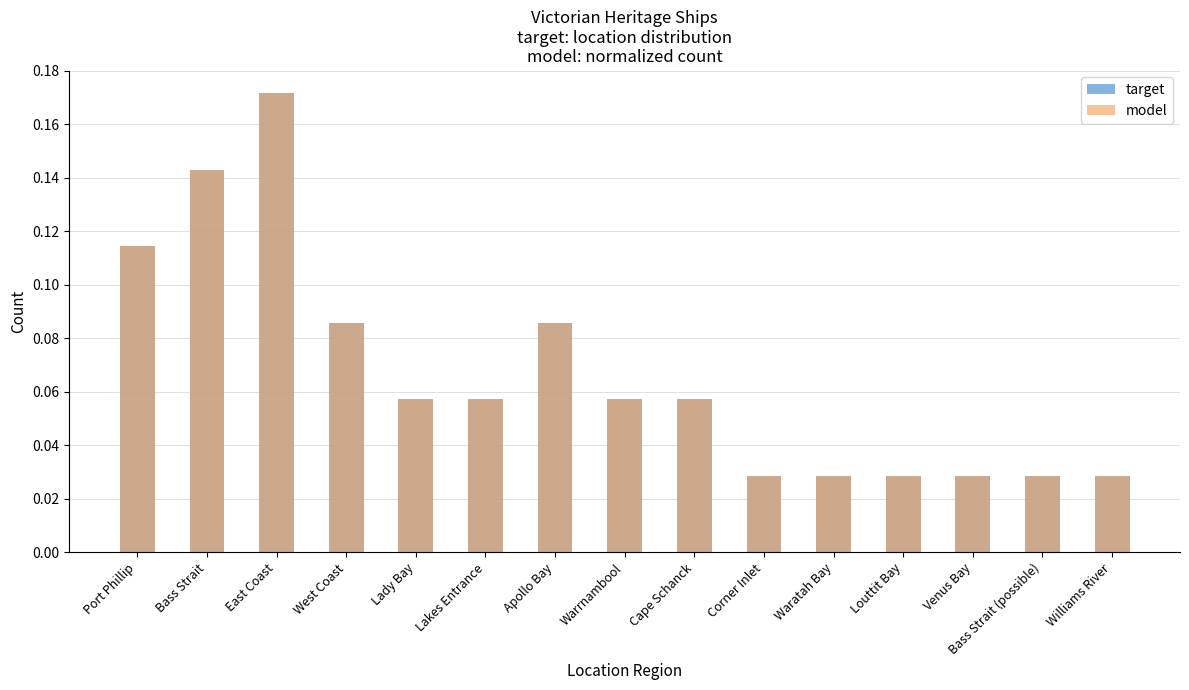

How many bars are there in total?

30